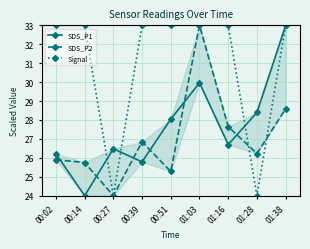

At 01:03, list the series in order from smallest to largest.

SDS_P1, SDS_P2, Signal